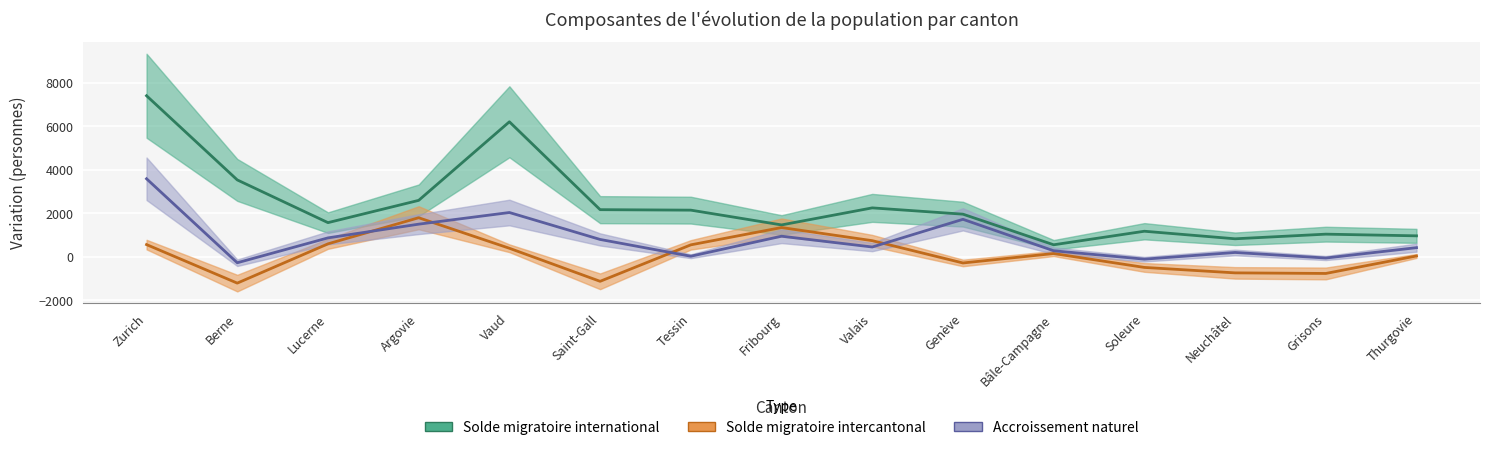

Which series has the largest range (max minus min)?

Solde migratoire international